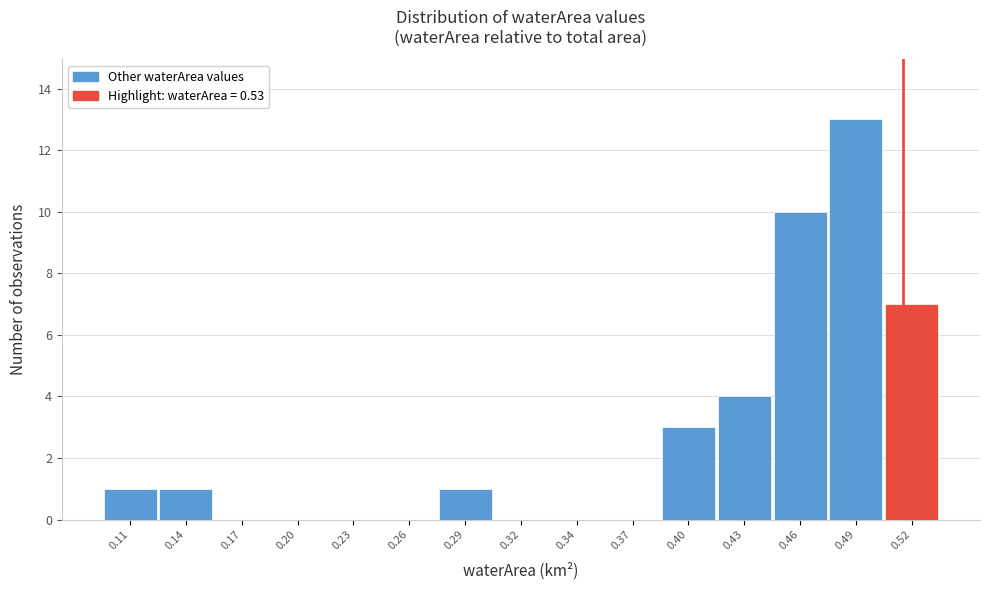

Reading right to left, transcribe all the data shown in this chart.

0.52=7	0.49=13	0.46=10	0.43=4	0.40=3	0.37=0	0.34=0	0.32=0	0.29=1	0.26=0	0.23=0	0.20=0	0.17=0	0.14=1	0.11=1